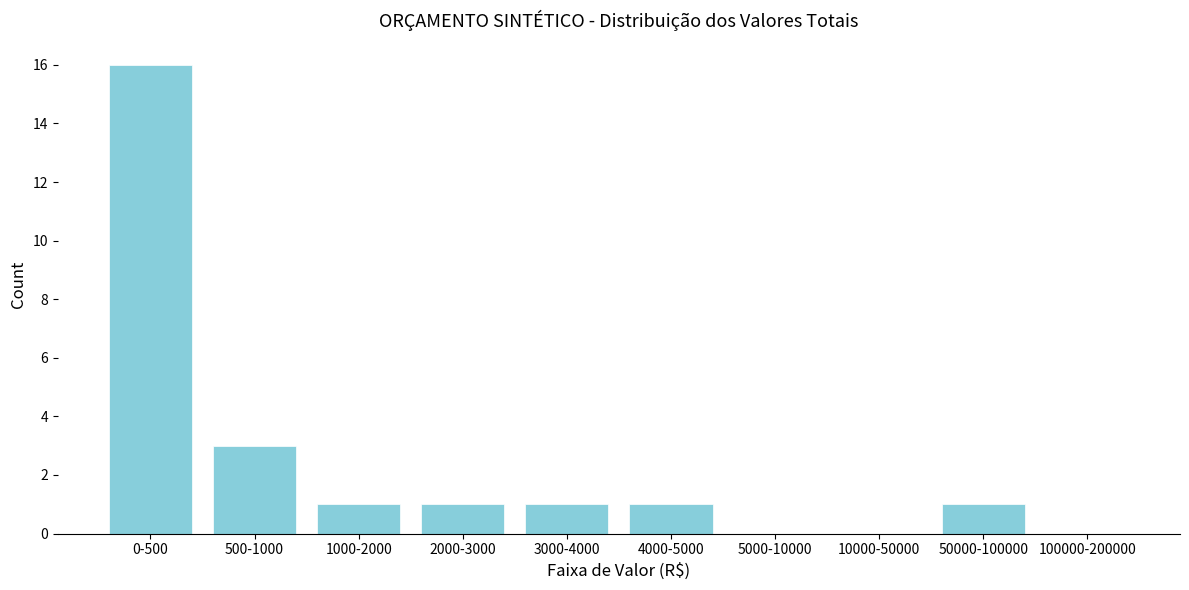

Reading right to left, what are all the values shown in this chart?

100000-200000=0	50000-100000=1	10000-50000=0	5000-10000=0	4000-5000=1	3000-4000=1	2000-3000=1	1000-2000=1	500-1000=3	0-500=16